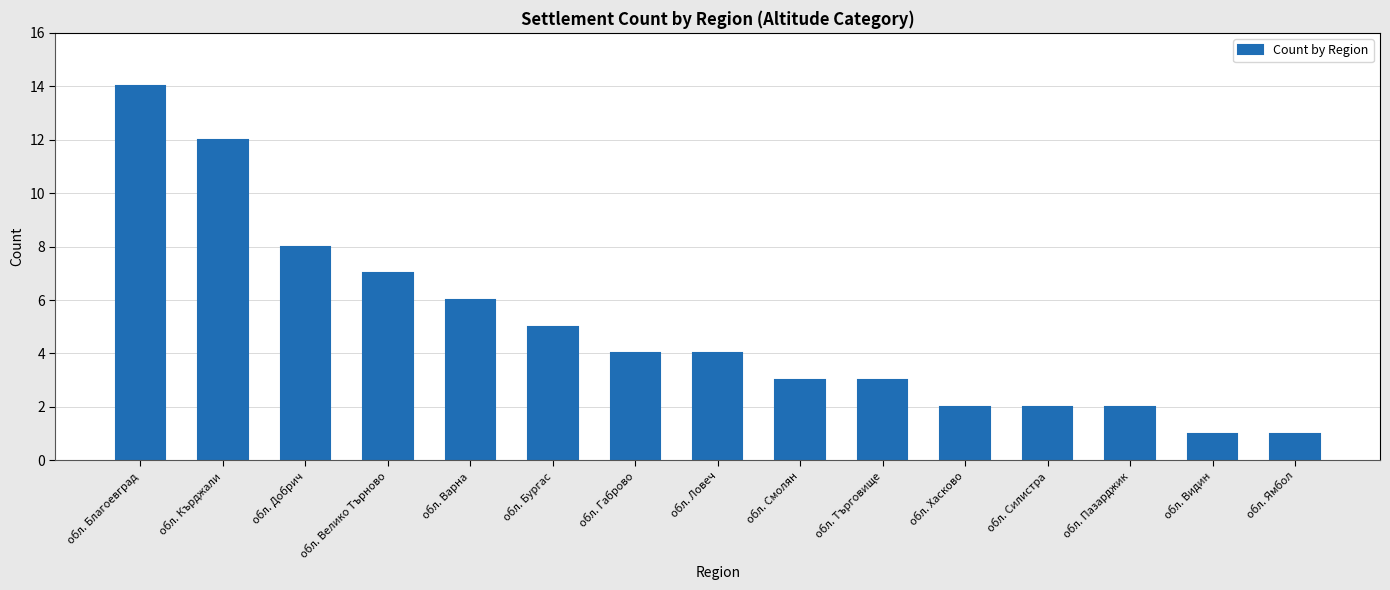

Reading left to right, transcribe all the data shown in this chart.

обл. Благоевград=14	обл. Кърджали=12	обл. Добрич=8	обл. Велико Търново=7	обл. Варна=6	обл. Бургас=5	обл. Габрово=4	обл. Ловеч=4	обл. Смолян=3	обл. Търговище=3	обл. Хасково=2	обл. Силистра=2	обл. Пазарджик=2	обл. Видин=1	обл. Ямбол=1